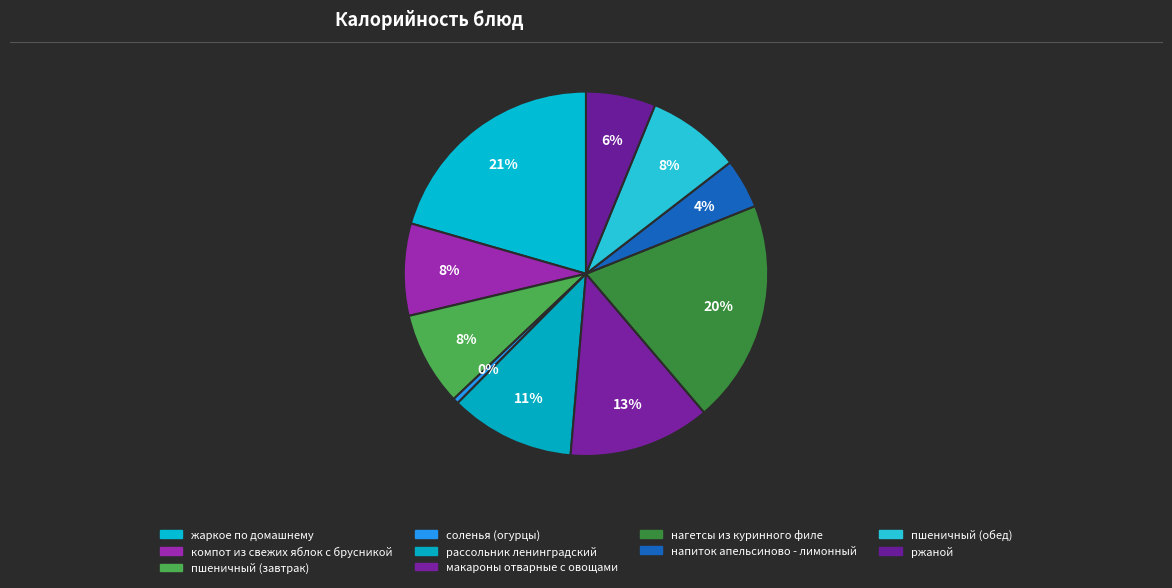

Combined, do макароны отварные с овощами and жаркое по домашнему account for over 50%?

No